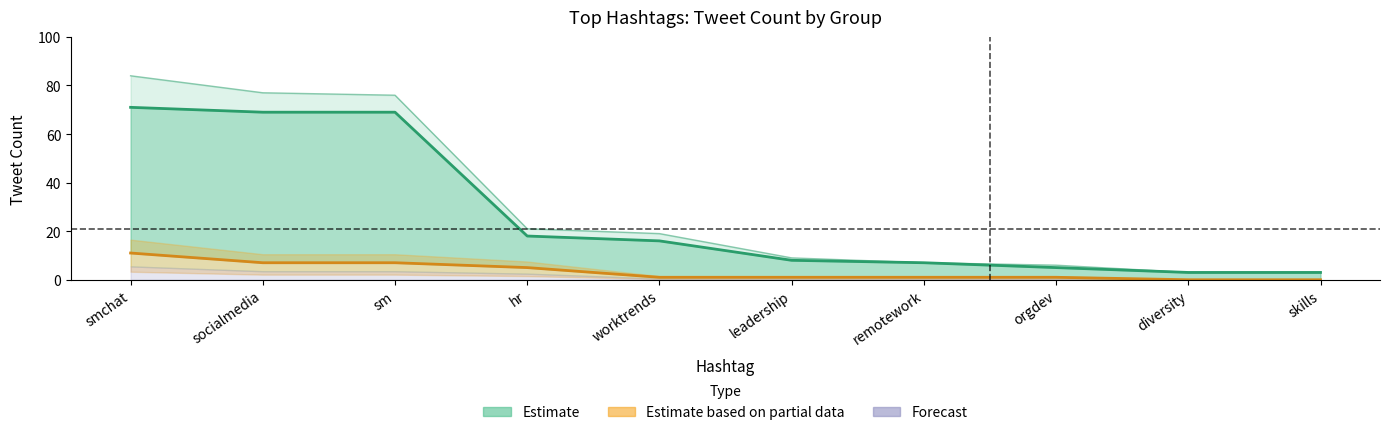

The value at hr is 18. True or false?

True